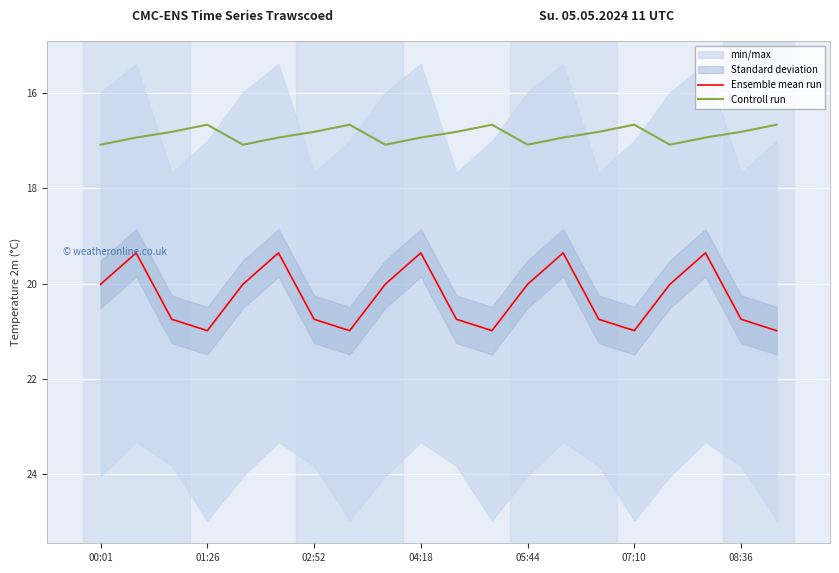

What is the average value of the Ensemble mean run series?

20.3